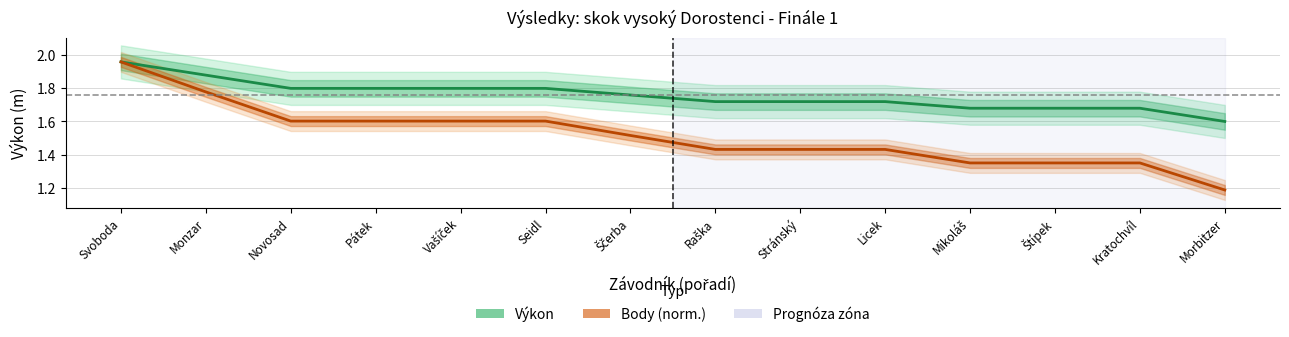

The Výkon (m) series shows 1.8 at Ščerba. True or false?

True